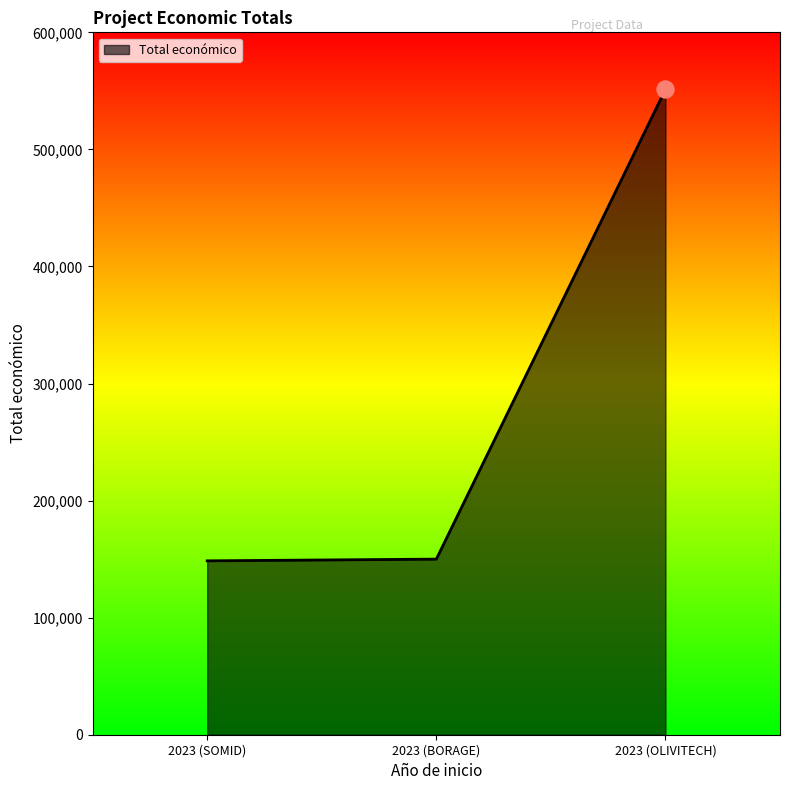

What is the change in value from 2023 (SOMID) to 2023 (OLIVITECH)?

+402662